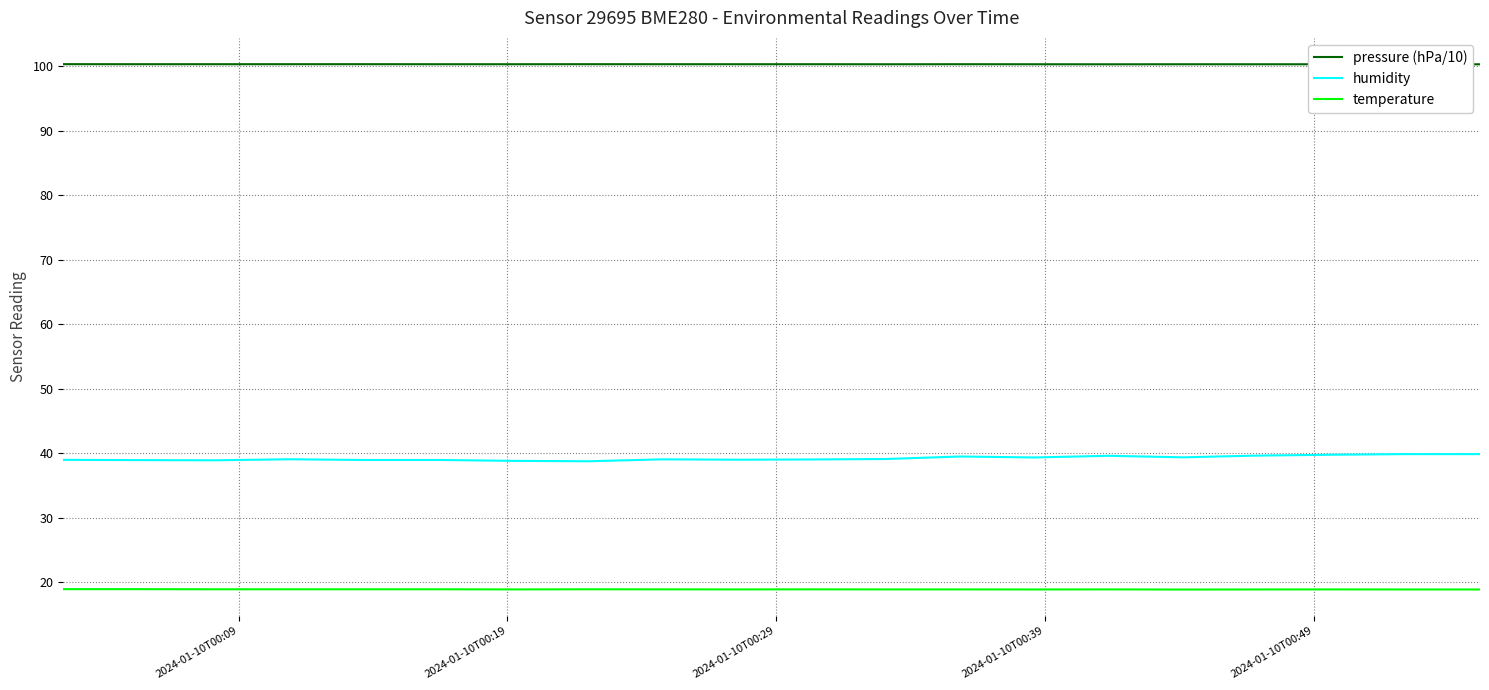

Rank the series by their average value, from lowest to highest.

temperature, humidity, pressure (hPa/10)